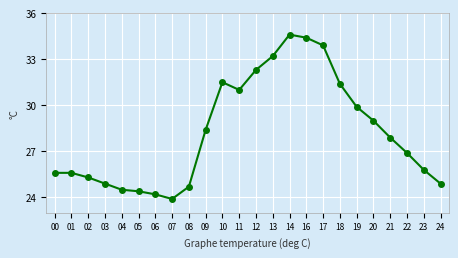

What is the sum of all values?

678.2